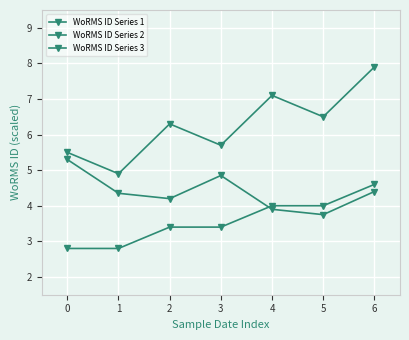

How many data points in WoRMS ID Series 3 are above 3?

5